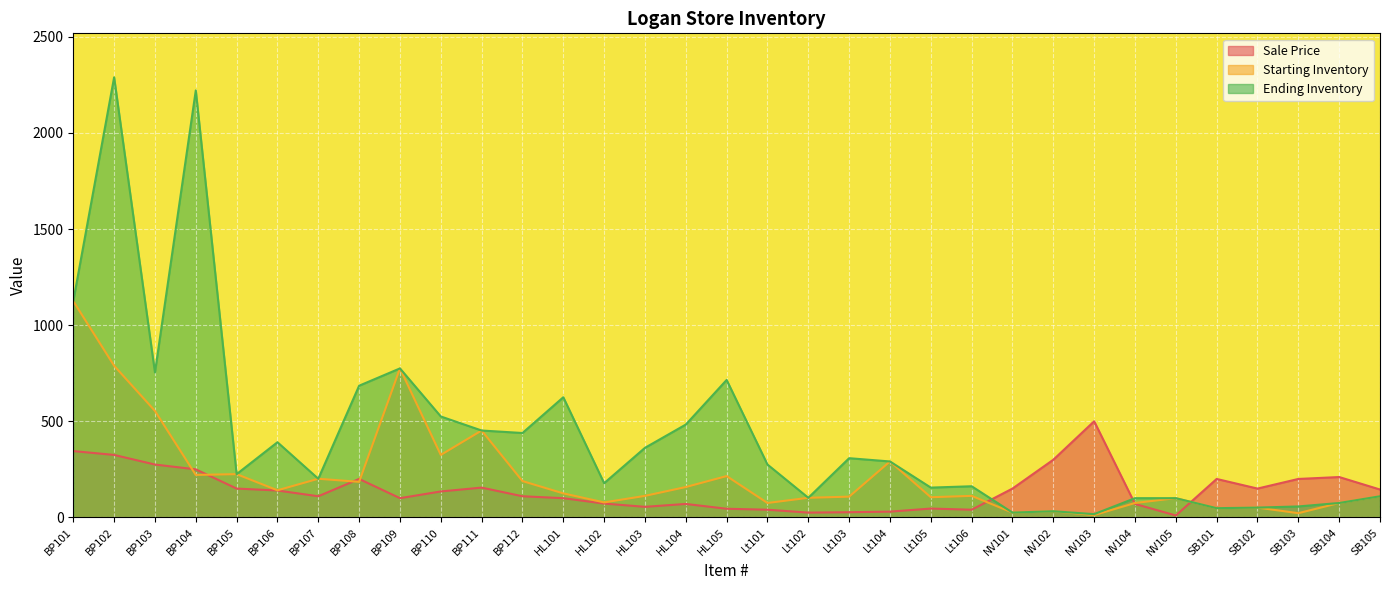

What is the approximate value of Sale Price at BP111?

155